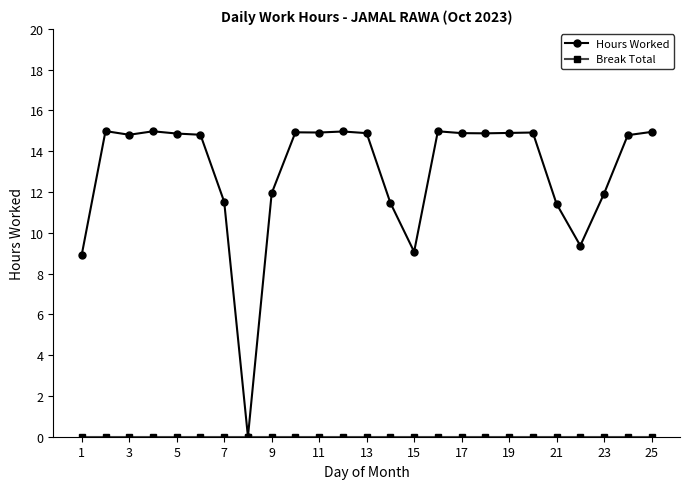

Which series has the widest spread of values?

Hours Worked